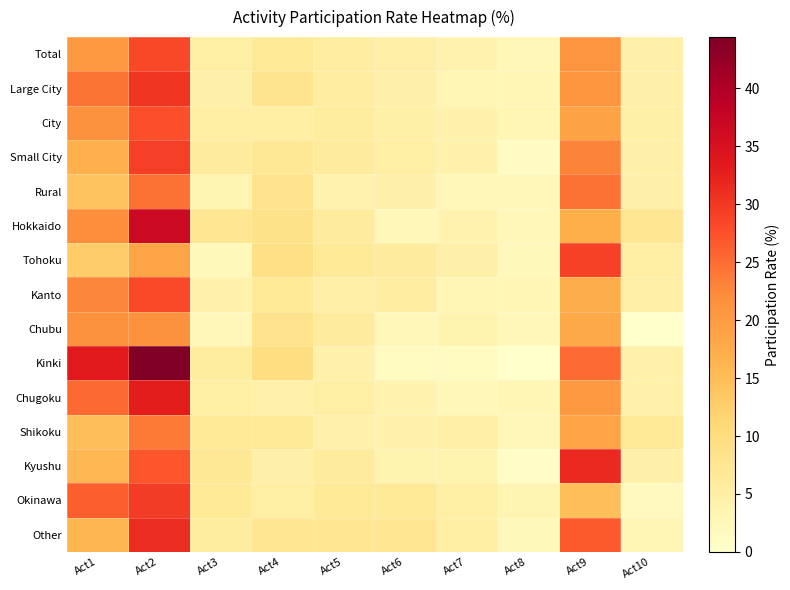

Reading right to left, what are all the values shown in this chart?

Total: Act10=4.5	Act9=21.1	Act8=2.5	Act7=3.7	Act6=4.7	Act5=5.4	Act4=6.7	Act3=5.0	Act2=28.3	Act1=20.2
Large City: Act10=4.5	Act9=20.9	Act8=3.0	Act7=3.0	Act6=4.5	Act5=5.3	Act4=8.0	Act3=4.5	Act2=30.2	Act1=24.4
City: Act10=4.6	Act9=18.9	Act8=2.9	Act7=4.1	Act6=4.6	Act5=5.6	Act4=5.2	Act3=5.2	Act2=27.7	Act1=21.5
Small City: Act10=4.5	Act9=23.0	Act8=1.2	Act7=4.0	Act6=5.0	Act5=5.9	Act4=7.1	Act3=5.9	Act2=29.2	Act1=16.9
Rural: Act10=4.4	Act9=24.6	Act8=2.7	Act7=2.7	Act6=4.4	Act5=3.8	Act4=8.2	Act3=3.3	Act2=24.6	Act1=14.2
Hokkaido: Act10=7.3	Act9=17.1	Act8=2.4	Act7=3.7	Act6=2.4	Act5=6.1	Act4=8.5	Act3=7.3	Act2=36.6	Act1=22.0
Tohoku: Act10=5.2	Act9=29.1	Act8=2.2	Act7=4.5	Act6=6.0	Act5=6.7	Act4=9.0	Act3=2.2	Act2=18.7	Act1=12.7
Kanto: Act10=4.7	Act9=17.3	Act8=3.0	Act7=3.0	Act6=5.3	Act5=4.7	Act4=6.6	Act3=4.0	Act2=28.1	Act1=22.8
Chubu: Act10=0.0	Act9=17.9	Act8=2.4	Act7=3.6	Act6=2.4	Act5=6.0	Act4=8.3	Act3=2.4	Act2=21.4	Act1=21.4
Kinki: Act10=4.2	Act9=25.0	Act8=0.0	Act7=1.4	Act6=1.4	Act5=4.2	Act4=9.7	Act3=5.6	Act2=44.4	Act1=33.3
Chugoku: Act10=4.3	Act9=20.2	Act8=3.1	Act7=2.5	Act6=3.7	Act5=4.9	Act4=4.3	Act3=4.9	Act2=33.1	Act1=25.2
Shikoku: Act10=6.6	Act9=18.4	Act8=2.7	Act7=4.7	Act6=3.9	Act5=4.3	Act4=6.6	Act3=6.6	Act2=23.8	Act1=14.8
Kyushu: Act10=4.4	Act9=31.6	Act8=0.9	Act7=3.5	Act6=3.5	Act5=6.1	Act4=4.4	Act3=7.0	Act2=27.2	Act1=15.8
Okinawa: Act10=1.6	Act9=14.8	Act8=3.3	Act7=4.9	Act6=6.6	Act5=6.6	Act4=4.9	Act3=6.6	Act2=29.5	Act1=26.2
Other: Act10=3.1	Act9=26.6	Act8=2.1	Act7=5.2	Act6=7.3	Act5=7.3	Act4=7.3	Act3=5.7	Act2=31.3	Act1=16.1